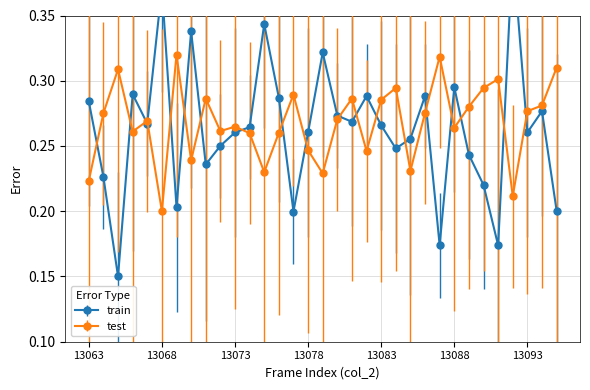

In col_515, how many points are higher than both neighbors (excluding endpoints)?

10